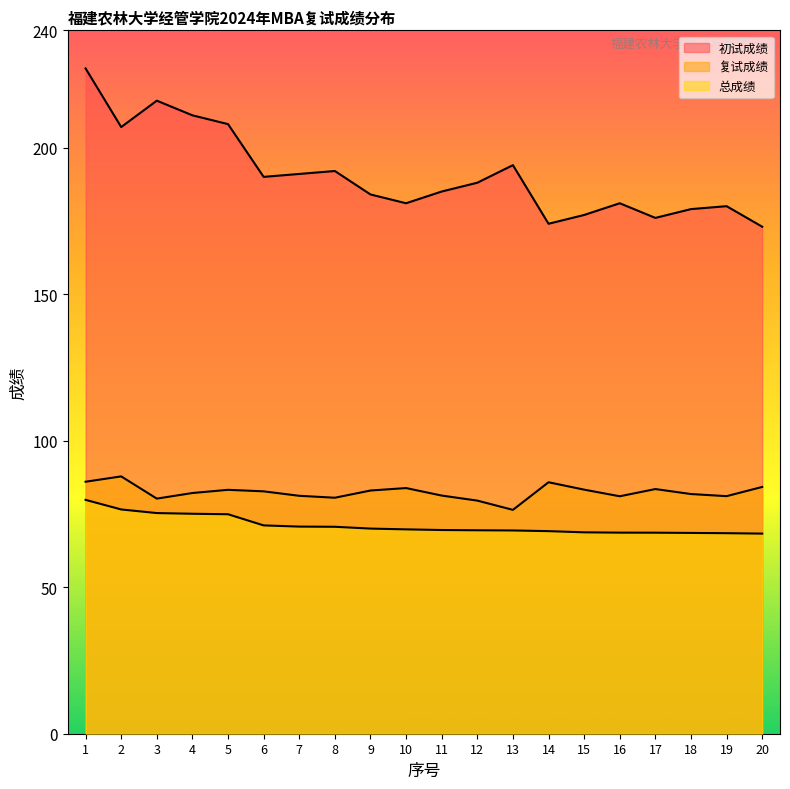

What is the total value across all series at 4?

368.2